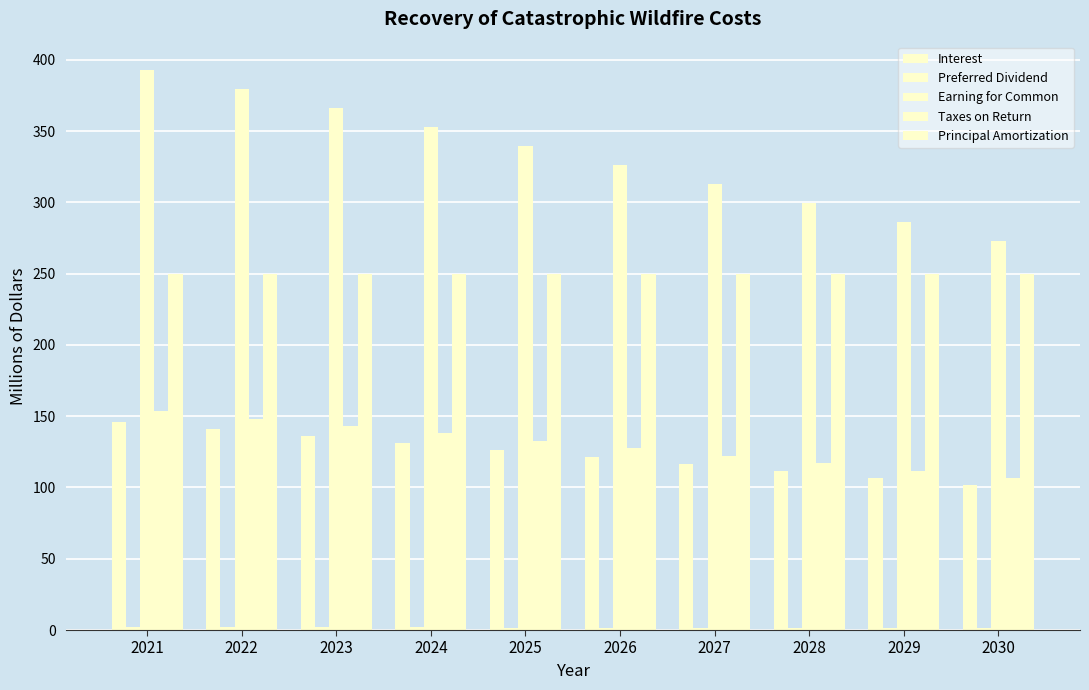

How many bars are there in each group?

5